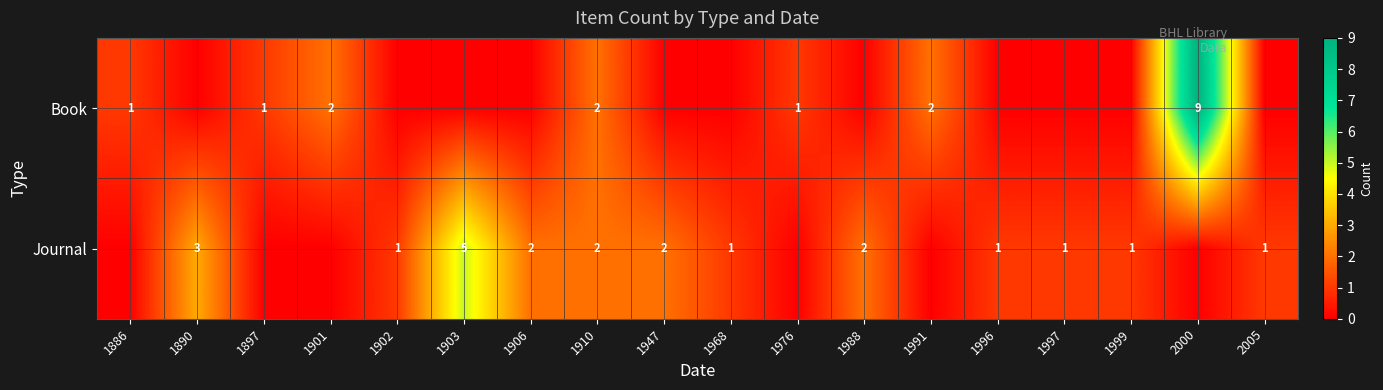

Is the value of Journal at 1947 greater than the value of Book at 1897?

Yes